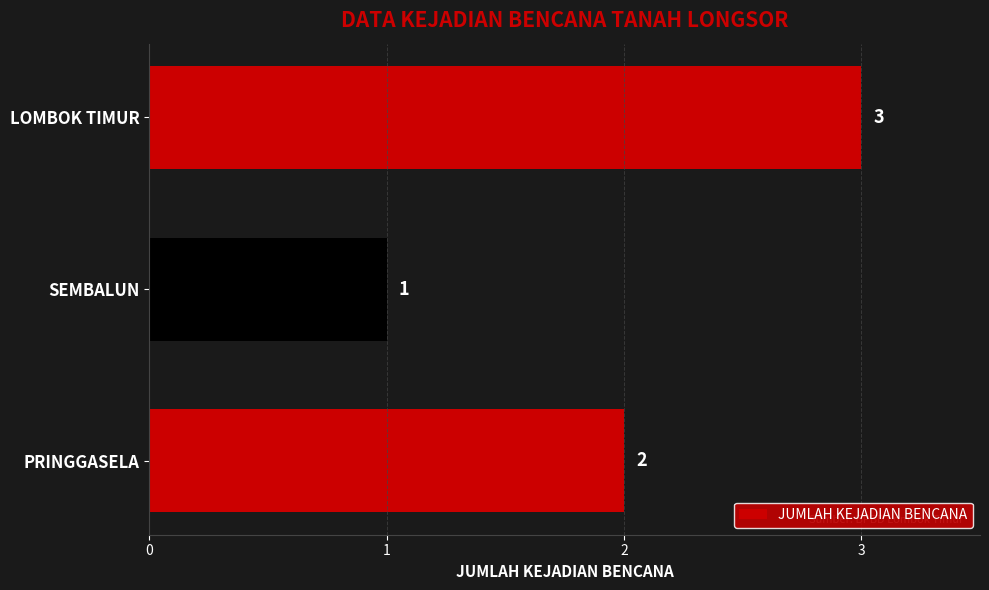

Approximately how many times larger is the value at LOMBOK TIMUR compared to SEMBALUN?

3.0